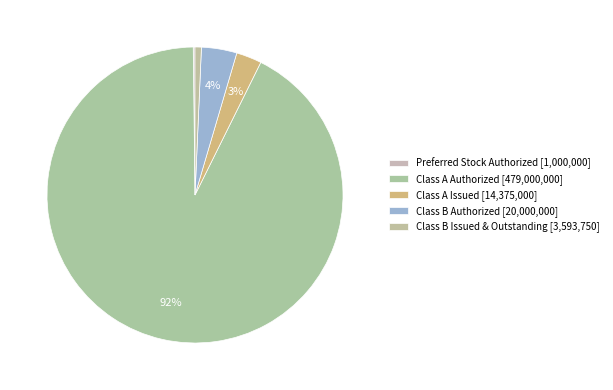

Is it true that Class B Authorized is 4% of the pie?

True